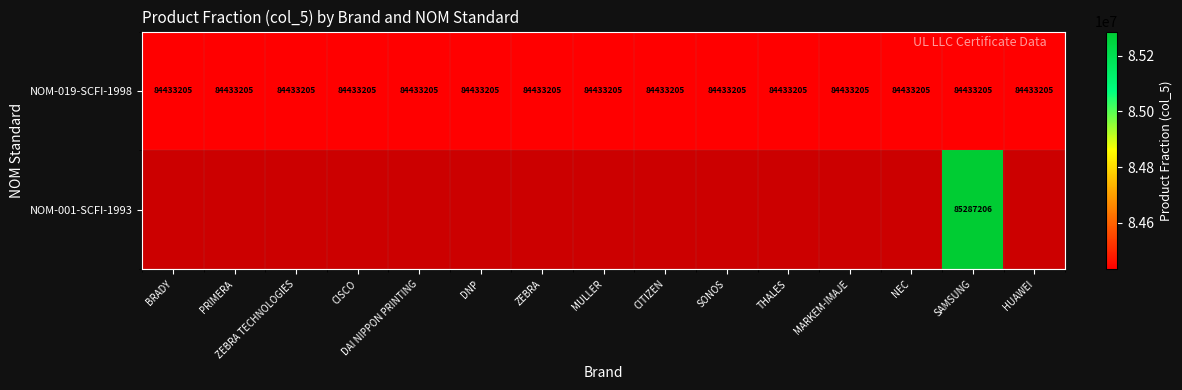

Between BRADY and MARKEM-IMAJE, which is larger?

BRADY